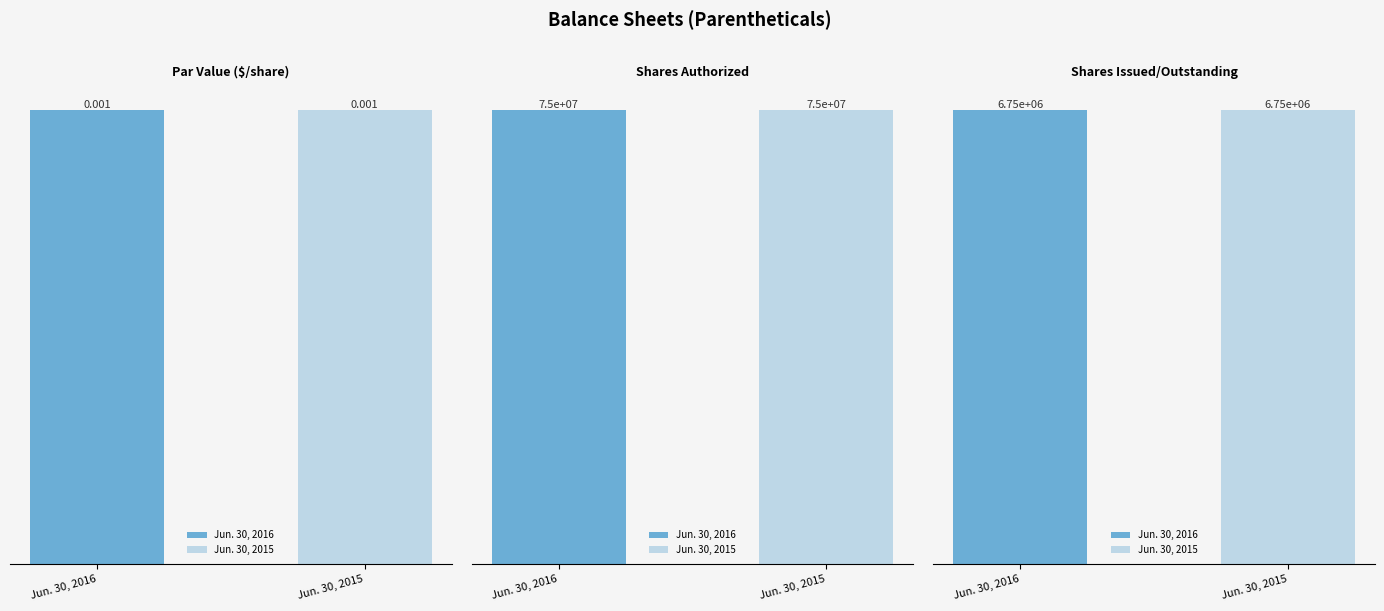

What is the highest value of the Jun. 30, 2015 series?

75000000.0